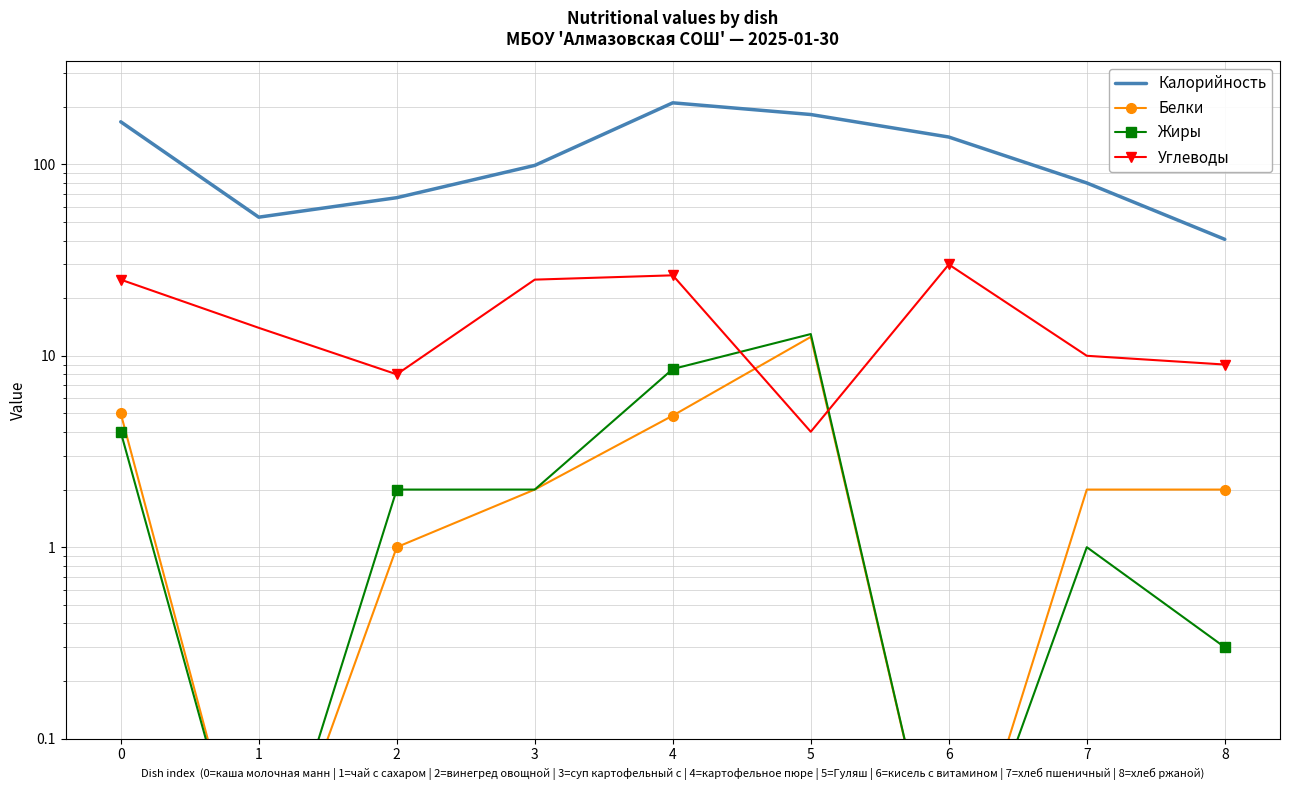

List the series in order of their peak value, highest first.

Калорийность, Углеводы, Жиры, Белки